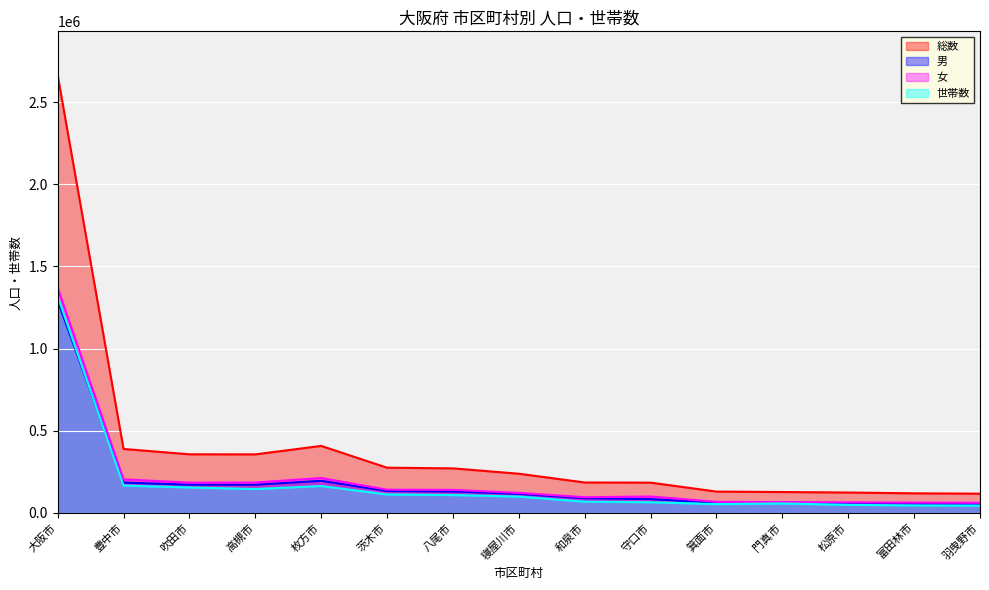

What is the minimum value shown in the chart?

44578